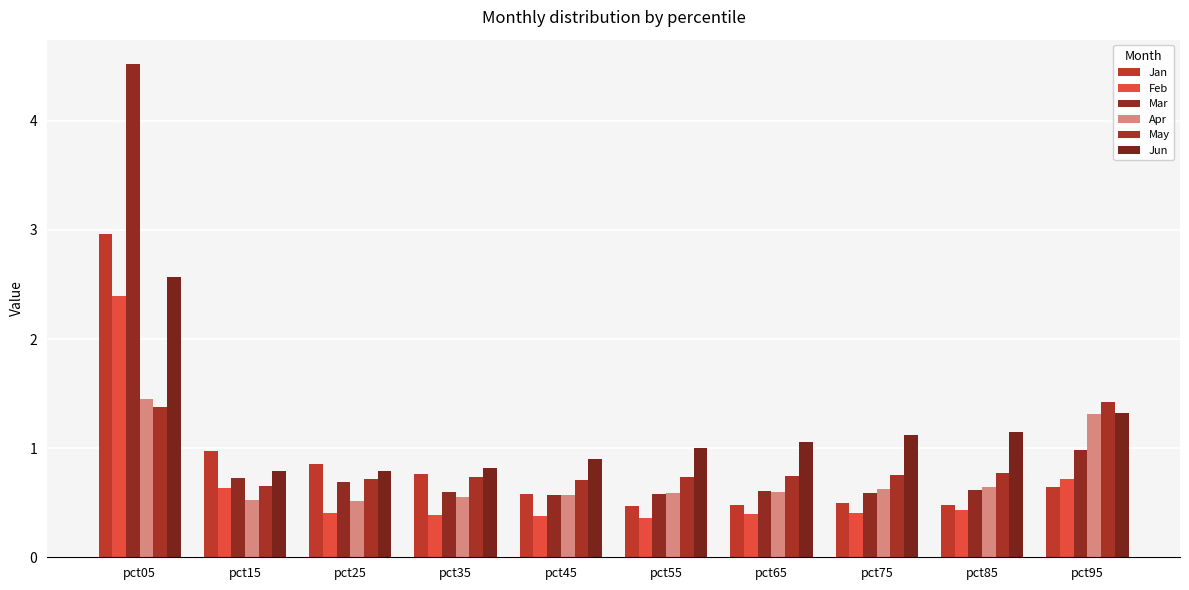

What is the greatest value displayed?

4.5